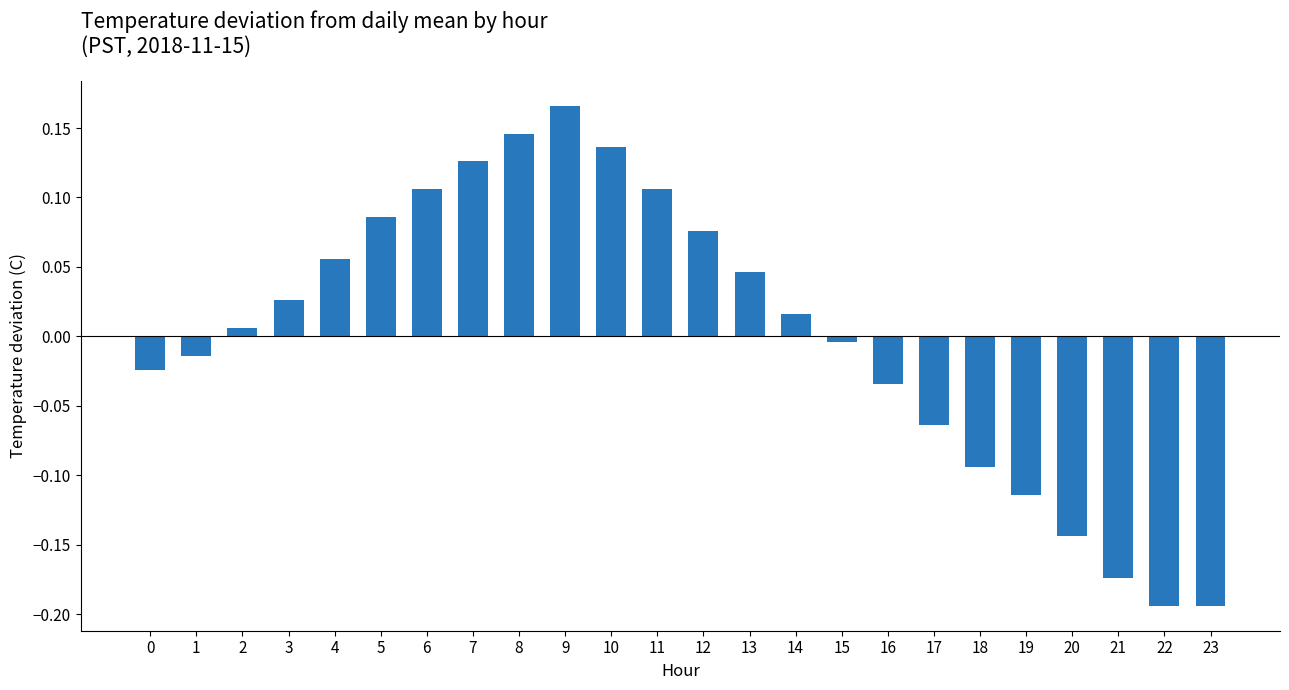

How many negative values are there?

11